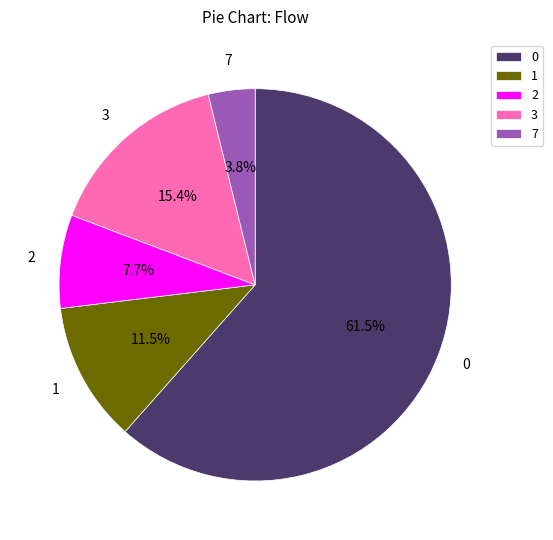

To the nearest percent, what is the difference between the 2 and 3 slice percentages?

8%